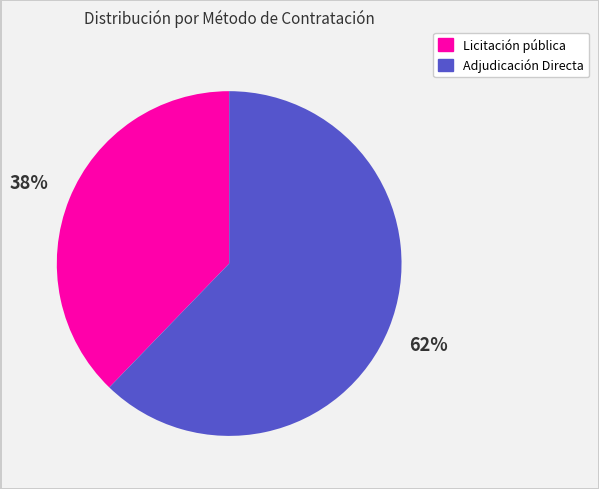

Does any single category account for the majority?

Yes